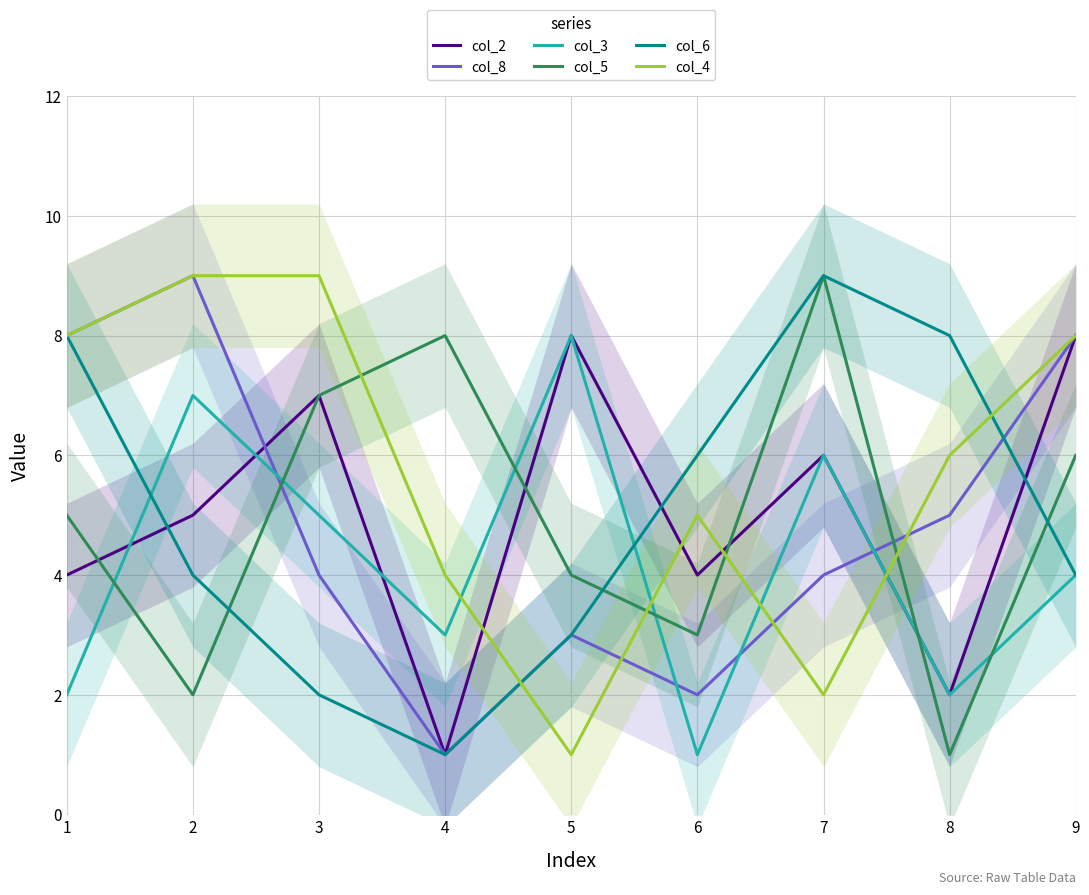

Reading right to left, transcribe all the data shown in this chart.

col_2: 9=8	8=2	7=6	6=4	5=8	4=1	3=7	2=5	1=4
col_8: 9=8	8=5	7=4	6=2	5=3	4=1	3=4	2=9	1=8
col_3: 9=4	8=2	7=6	6=1	5=8	4=3	3=5	2=7	1=2
col_5: 9=6	8=1	7=9	6=3	5=4	4=8	3=7	2=2	1=5
col_6: 9=4	8=8	7=9	6=6	5=3	4=1	3=2	2=4	1=8
col_4: 9=8	8=6	7=2	6=5	5=1	4=4	3=9	2=9	1=8